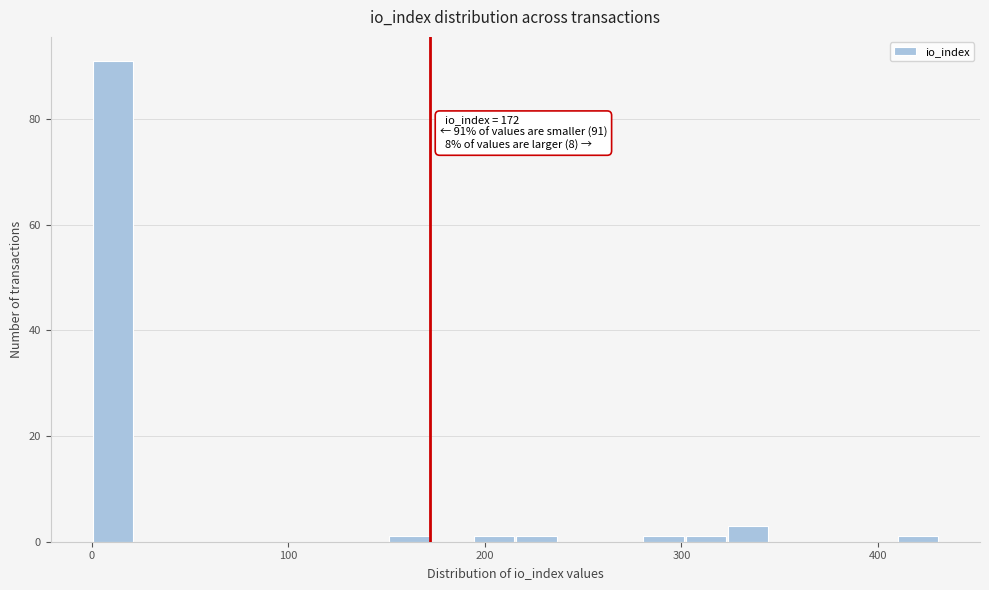

Read against the x-axis, roughly where is the centre of the tallest bar?

10